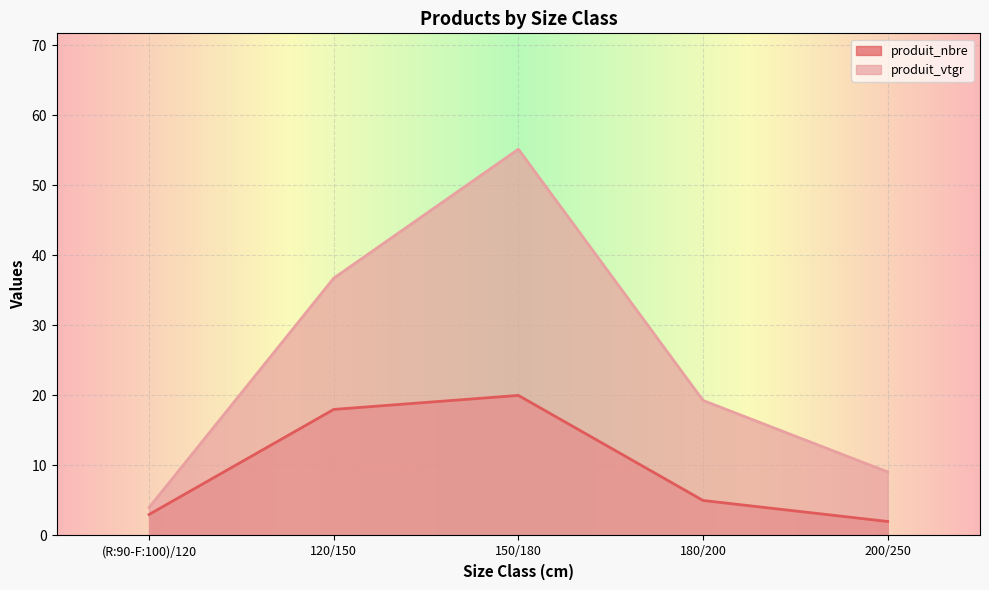

Reading left to right, extract all data points from this chart.

produit_nbre: (R:90-F:100)/120=3.0	120/150=18.0	150/180=20.0	180/200=5.0	200/250=2.0
produit_vtgr: (R:90-F:100)/120=4.0	120/150=36.7	150/180=55.2	180/200=19.3	200/250=9.1